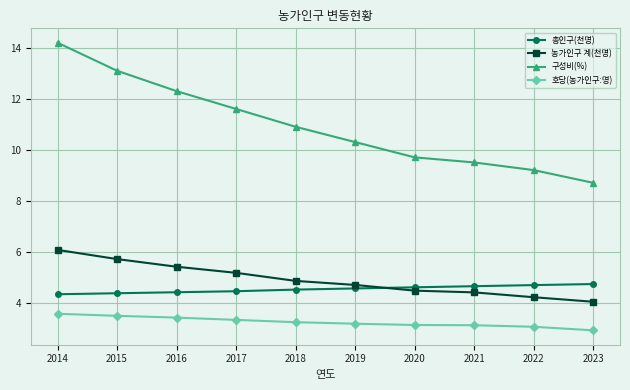

Which category has the lowest value across all series?

2023